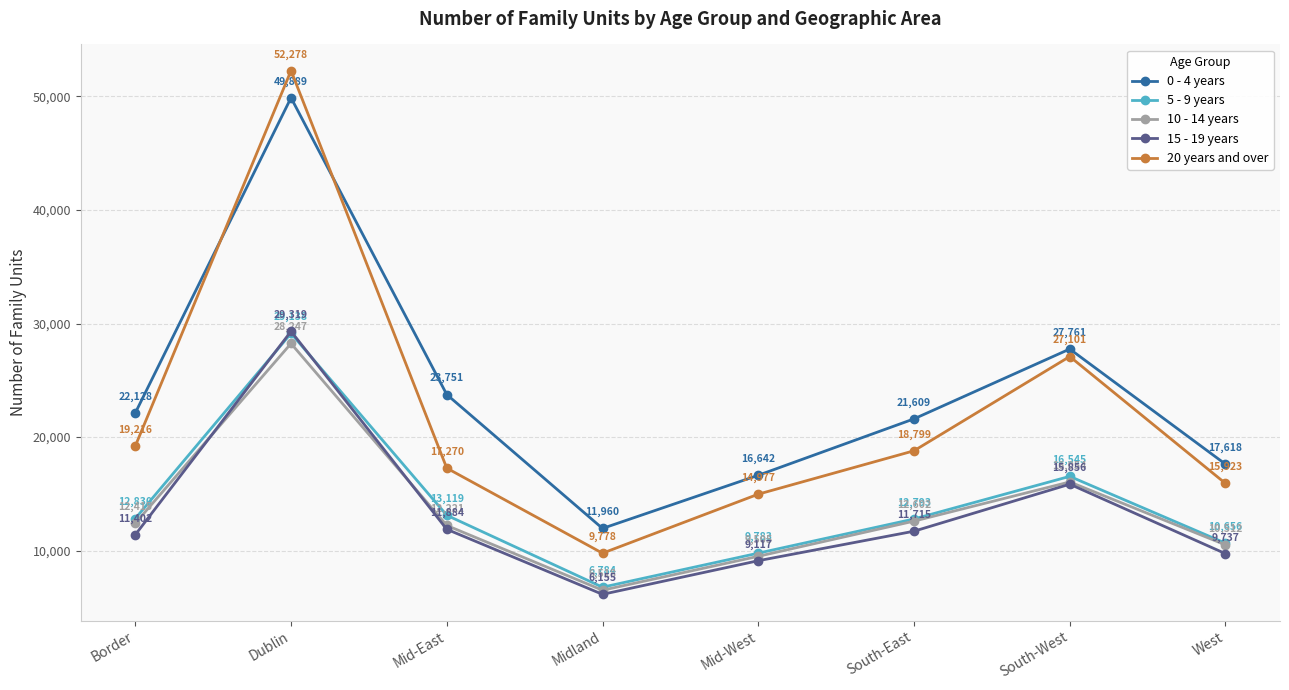

How many lines are shown in the chart?

5